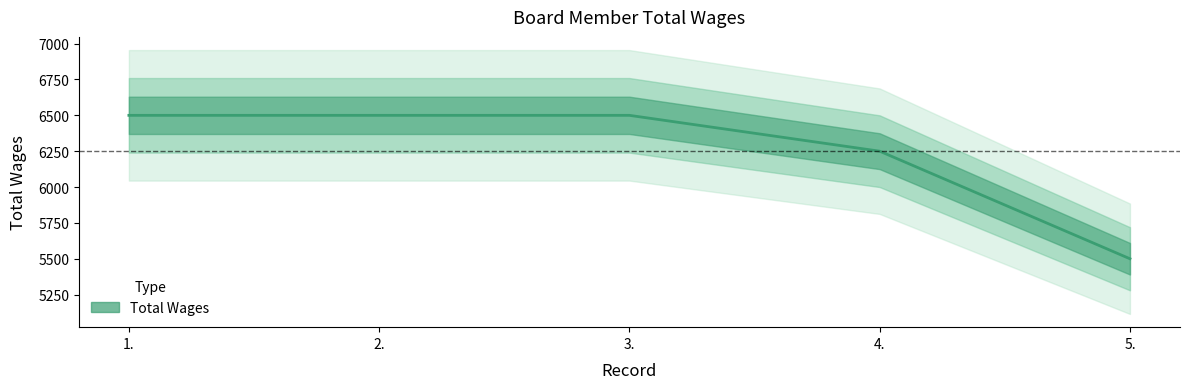

Where is the data nearest to the value 6000?

4.